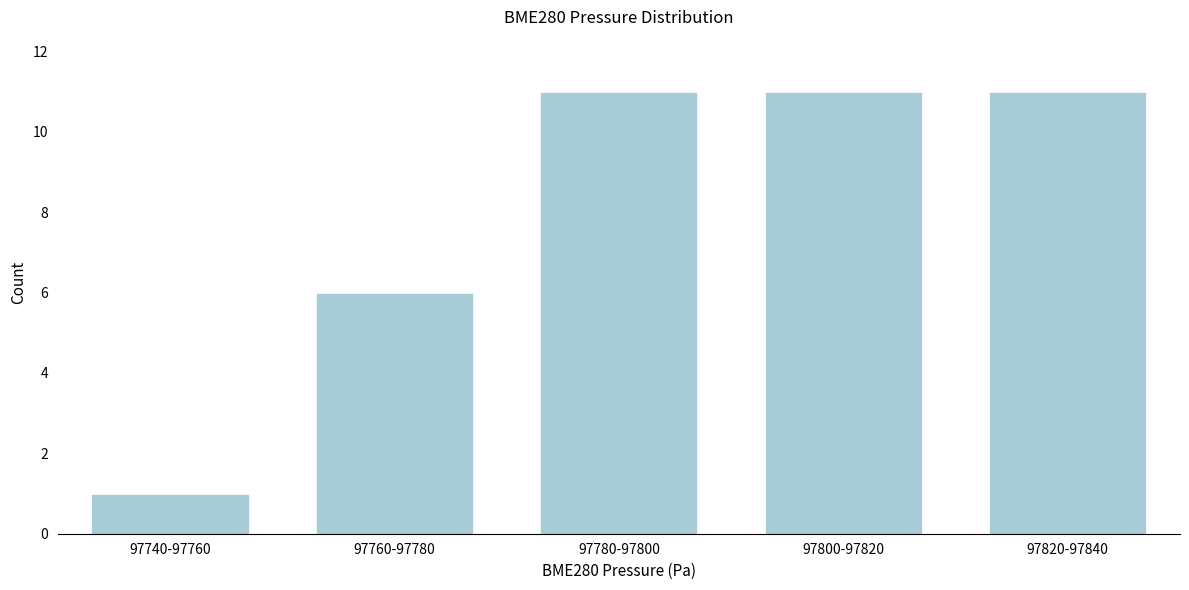

Reading left to right, extract all data points from this chart.

97740-97760=1	97760-97780=6	97780-97800=11	97800-97820=11	97820-97840=11